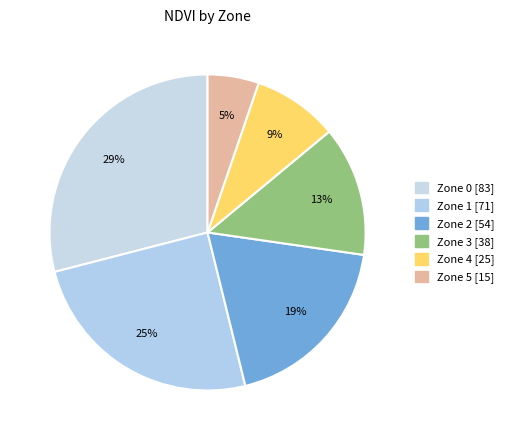

What is the largest slice in the pie chart?

Zone 0